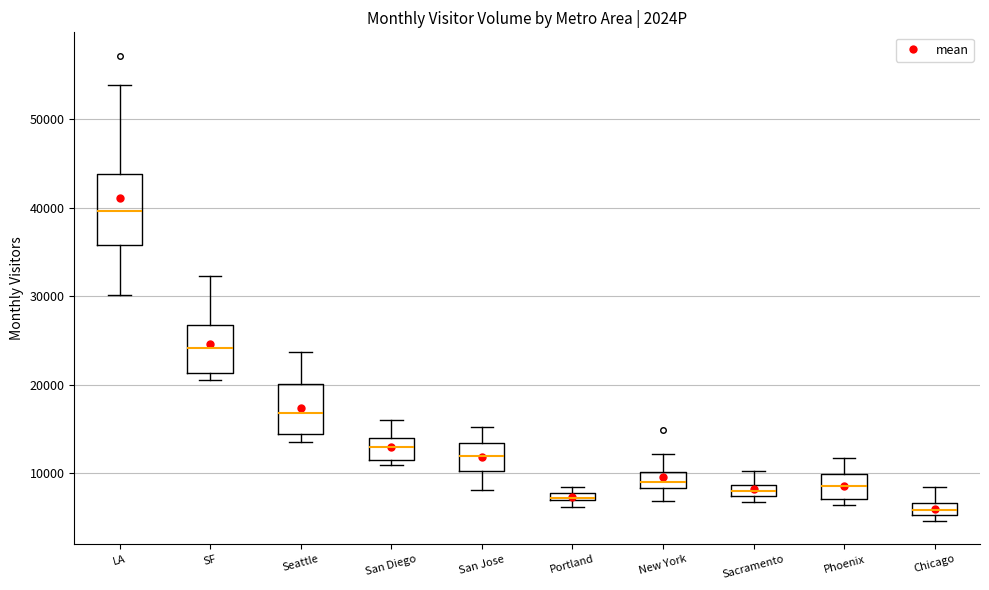

Which box is the tallest, from its lower edge to its upper edge?

LA